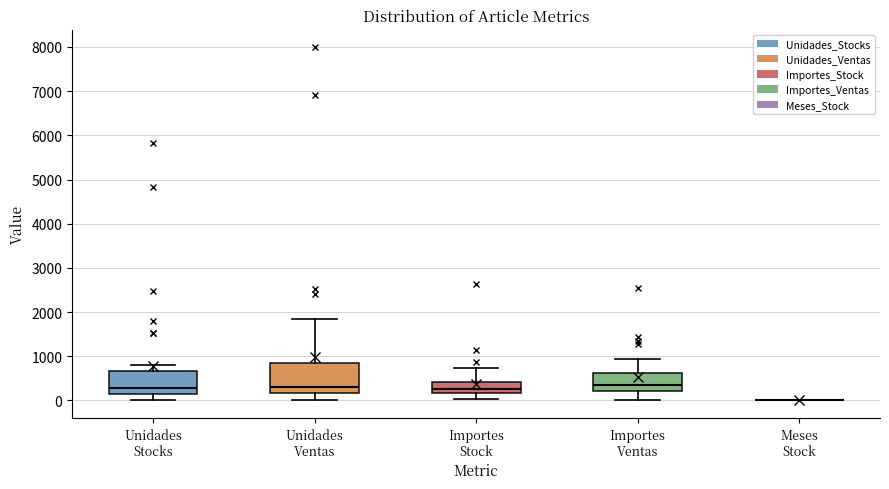

Reading left to right, read every box against the y-axis: the position of its median line, the range the box covers, and the ends of its whiskers. The values are not printed on the chart, so give them approximately, as read against the axis.

Unidades Stocks: median 300, box 100 to 700, whiskers 0 to 800
Unidades Ventas: median 300, box 200 to 900, whiskers 0 to 1800
Importes Stock: median 300, box 200 to 400, whiskers 0 to 700
Importes Ventas: median 400, box 200 to 600, whiskers 0 to 900
Meses Stock: box collapsed to a line at 0, whiskers 0 to 0